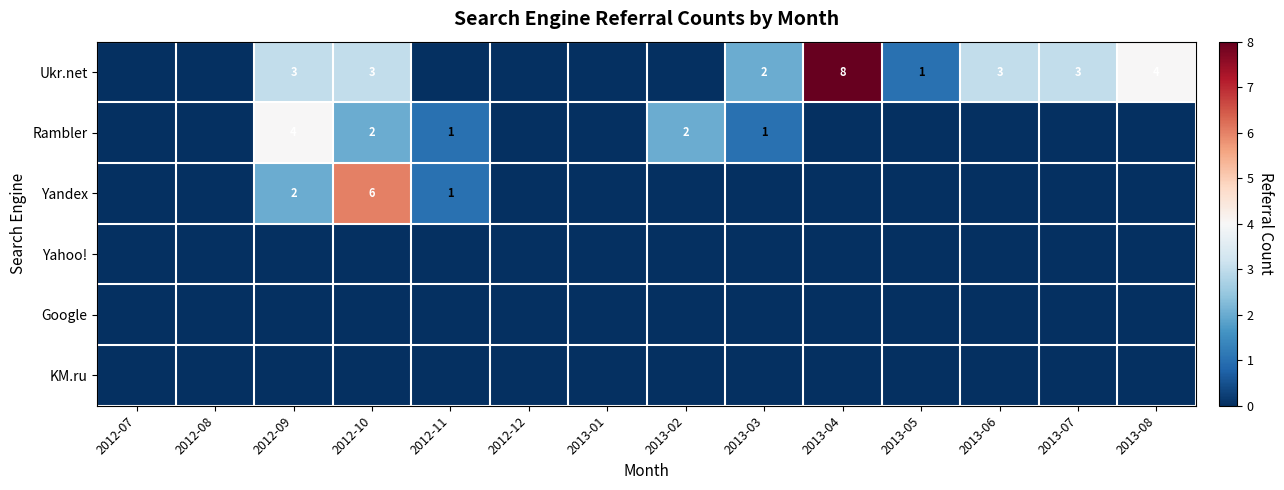

What is the difference between the highest and lowest values at 2012-11?

1